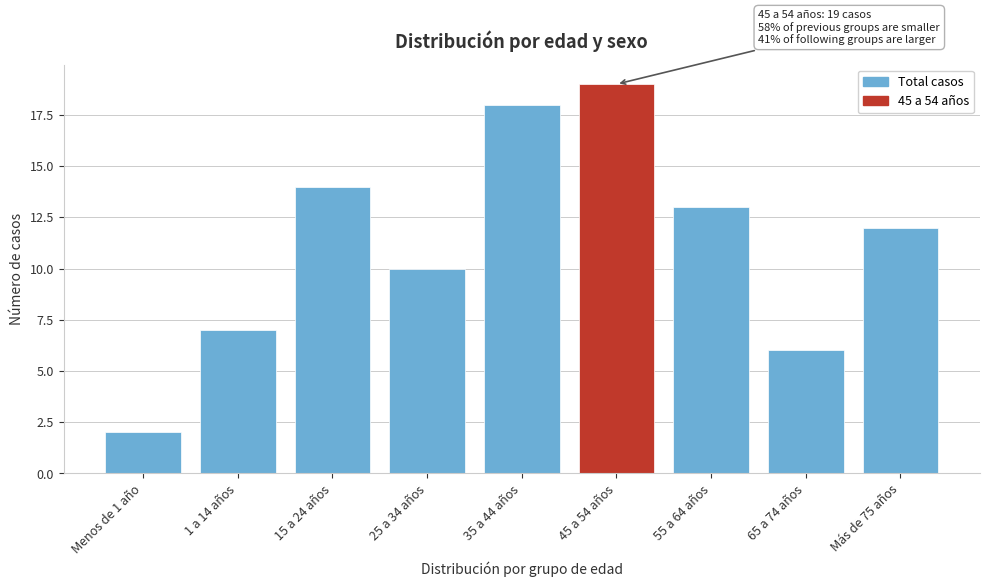

Reading left to right, list all the values displayed in this chart.

2	7	14	10	18	19	13	6	12